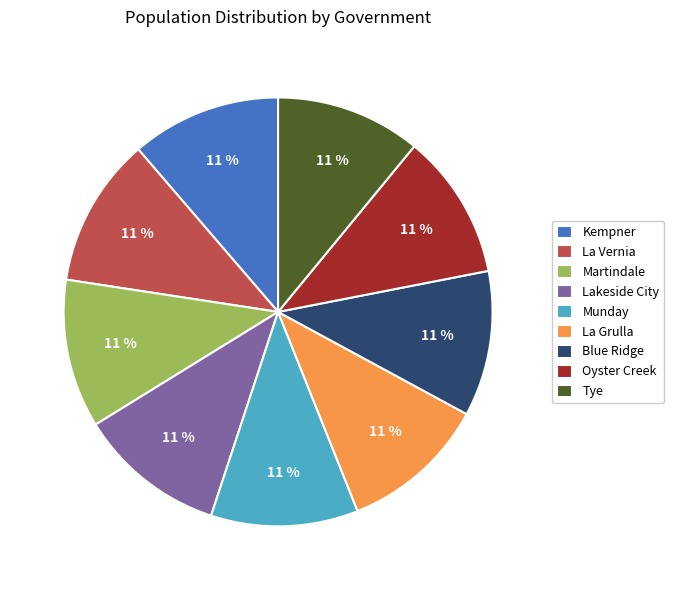

Approximately how many times larger is the value at Martindale compared to La Vernia?

1.0